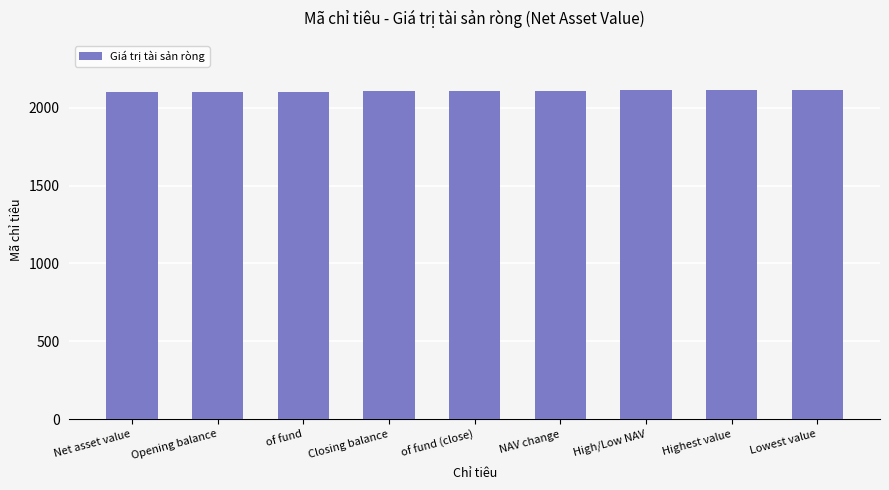

What is the ratio of the value at NAV change to the value at Net asset value?

1.0